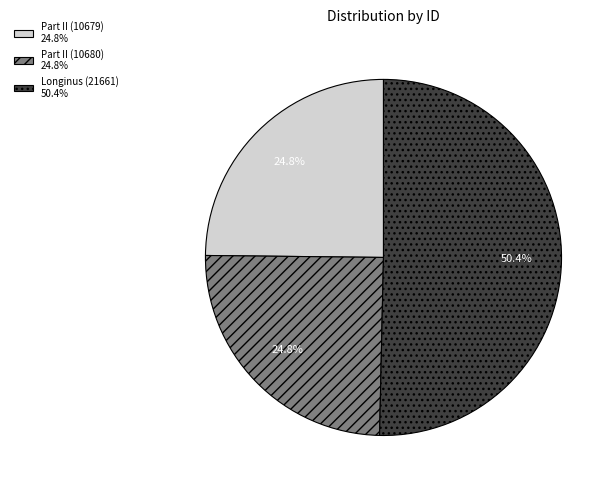

Does Part II (10680) account for over 50% of the chart?

No